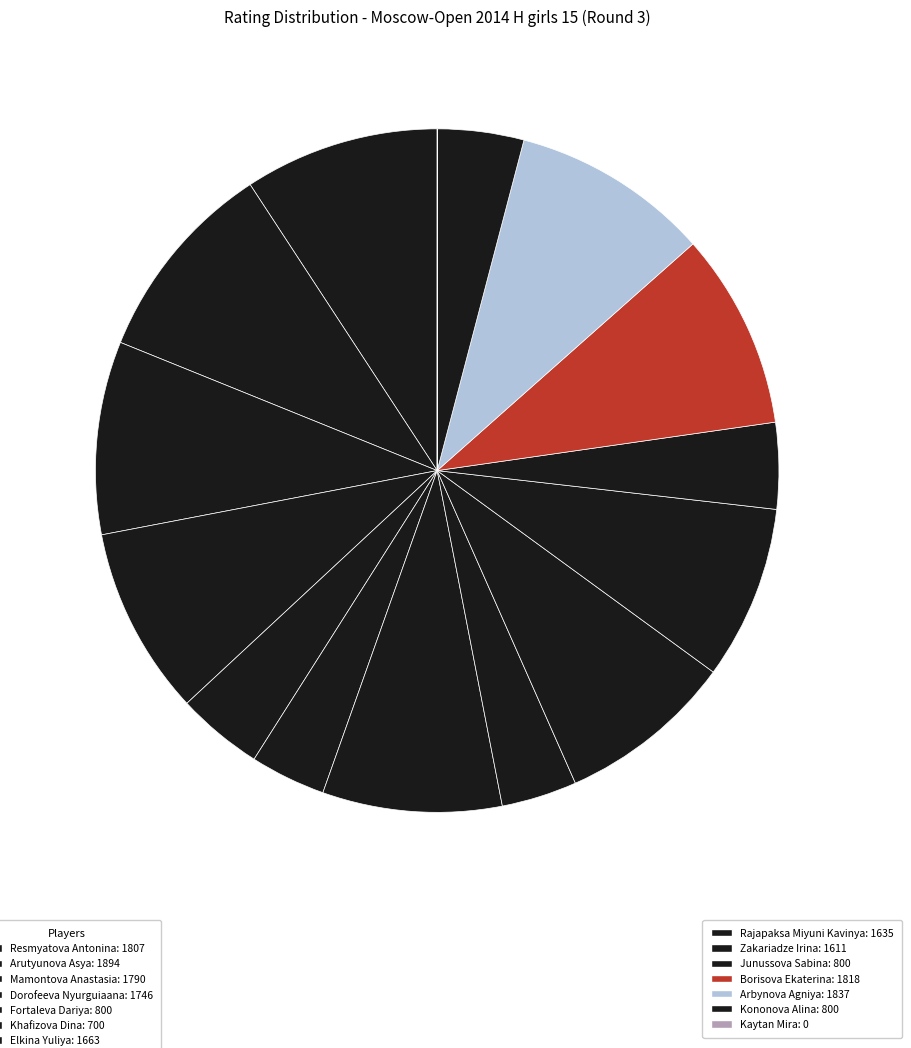

Which slice is the smallest?

Kaytan Mira